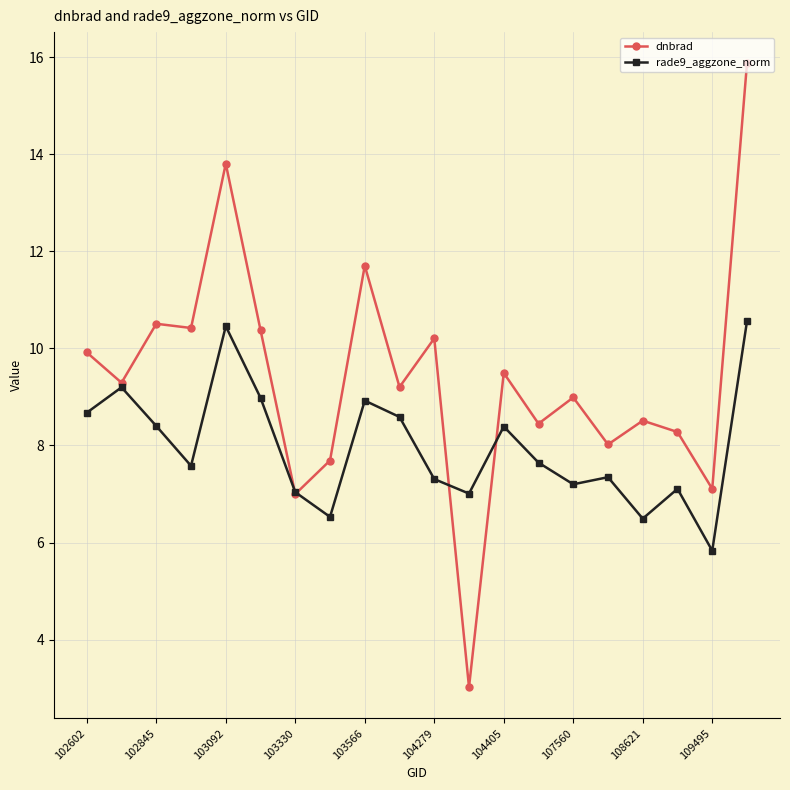

Which series has the largest total across all categories?

dnbrad